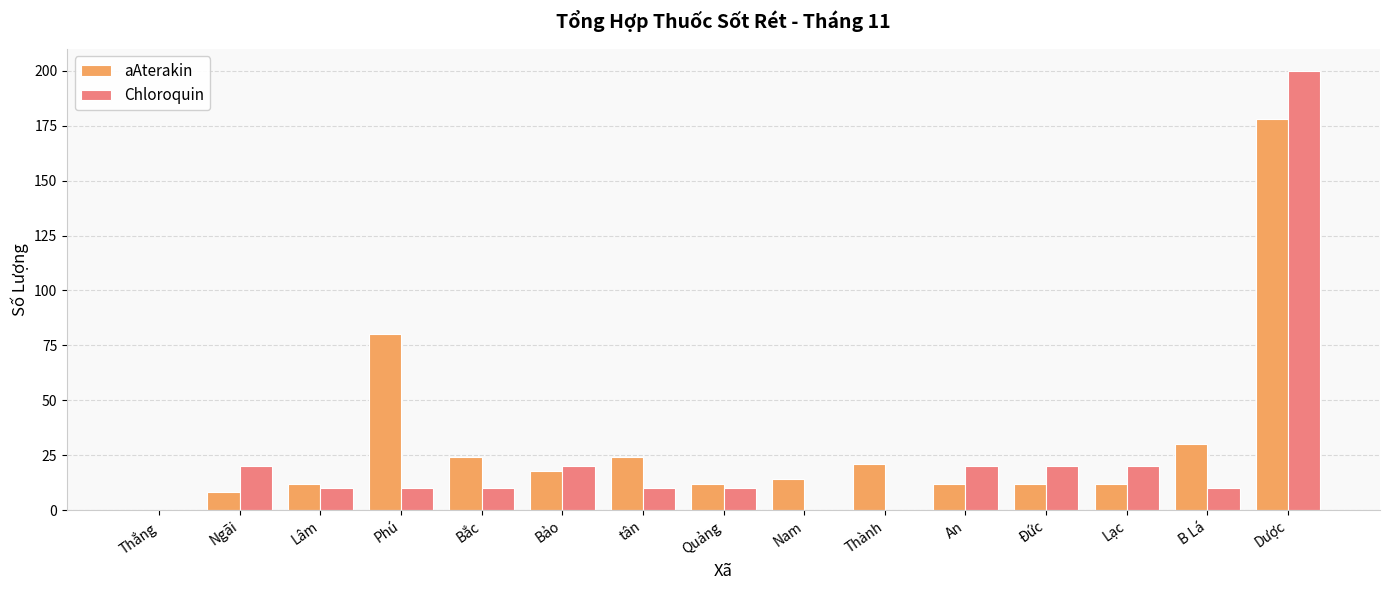

Is the value of Chloroquin at tân greater than the value of aAterakin at Dược?

No